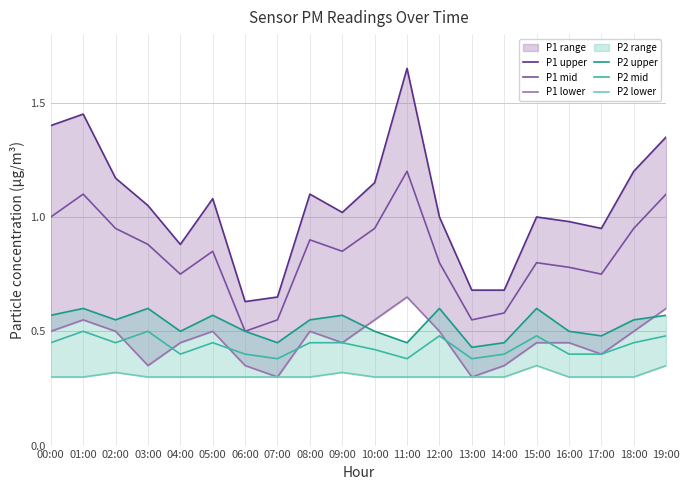

Is it true that P1 upper equals 2.2 at 19:00?

False